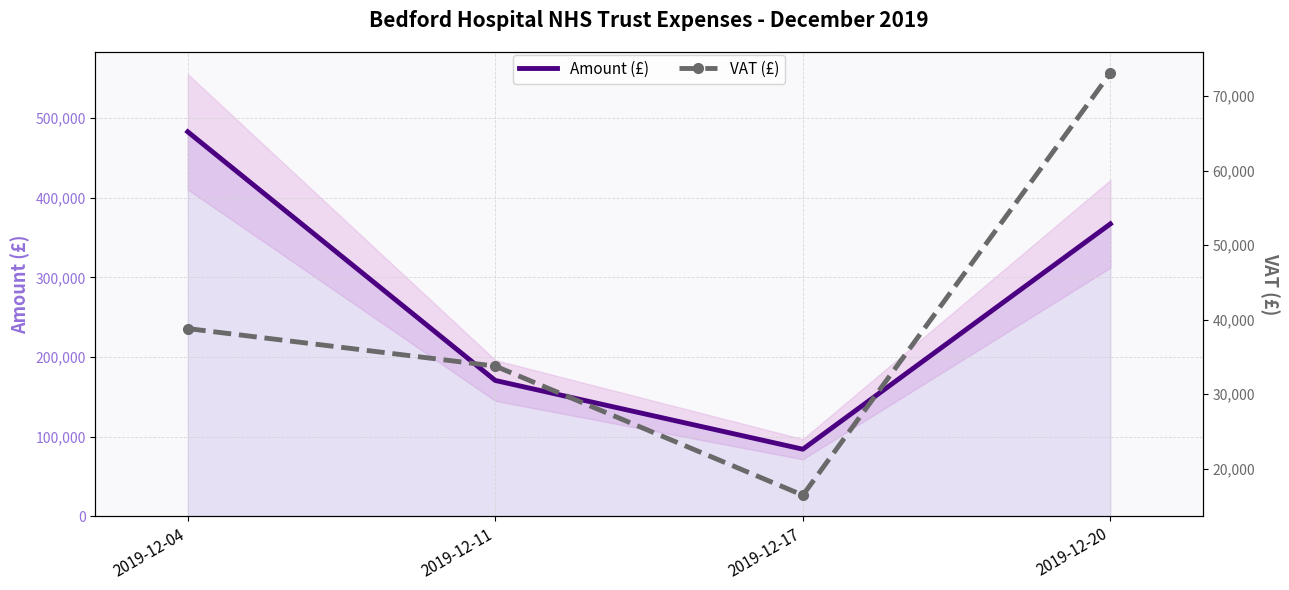

What is the approximate value of VAT (£) at 2019-12-17?

16452.3